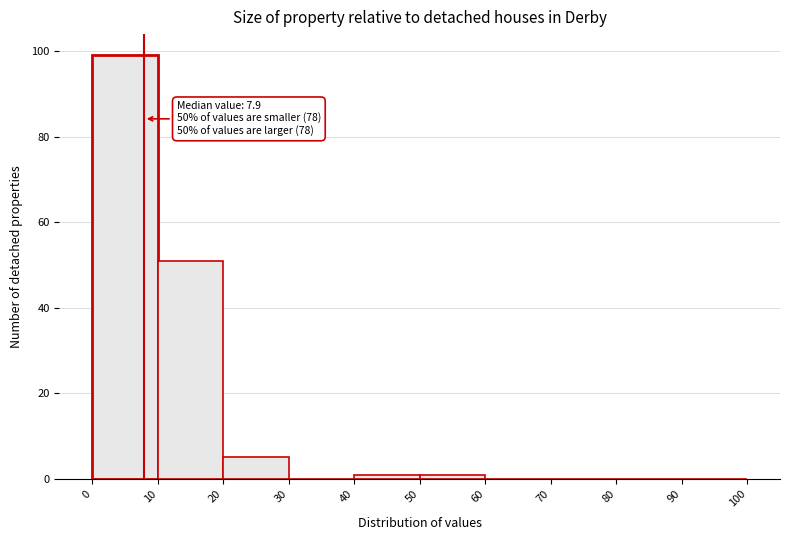

Which range on the x-axis has the tallest bar?

0 to 10